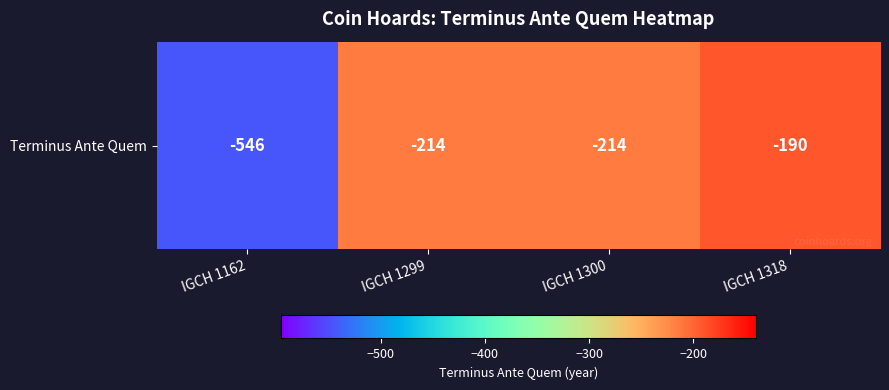

What is the difference between the values at IGCH 1299 and IGCH 1318?

24